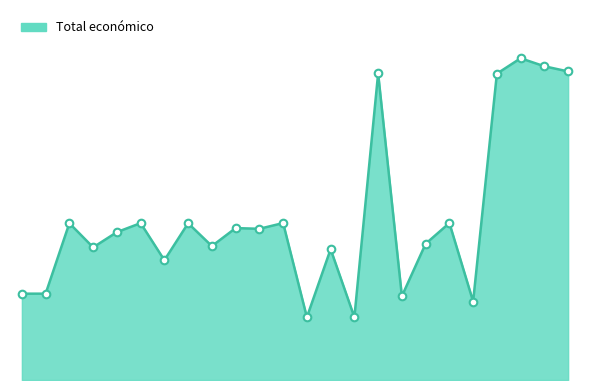

Does the chart have visible grid lines?

No